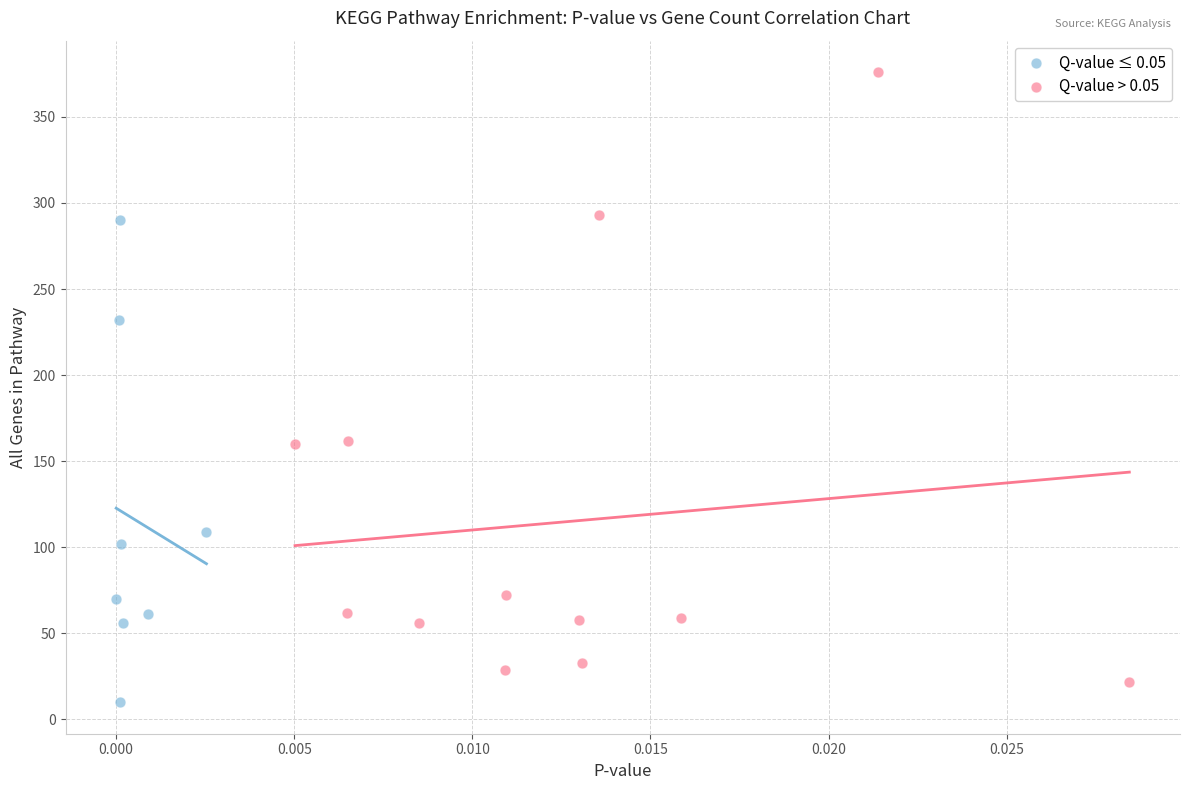

Which series has the largest Y range (max minus min)?

Q-value > 0.05